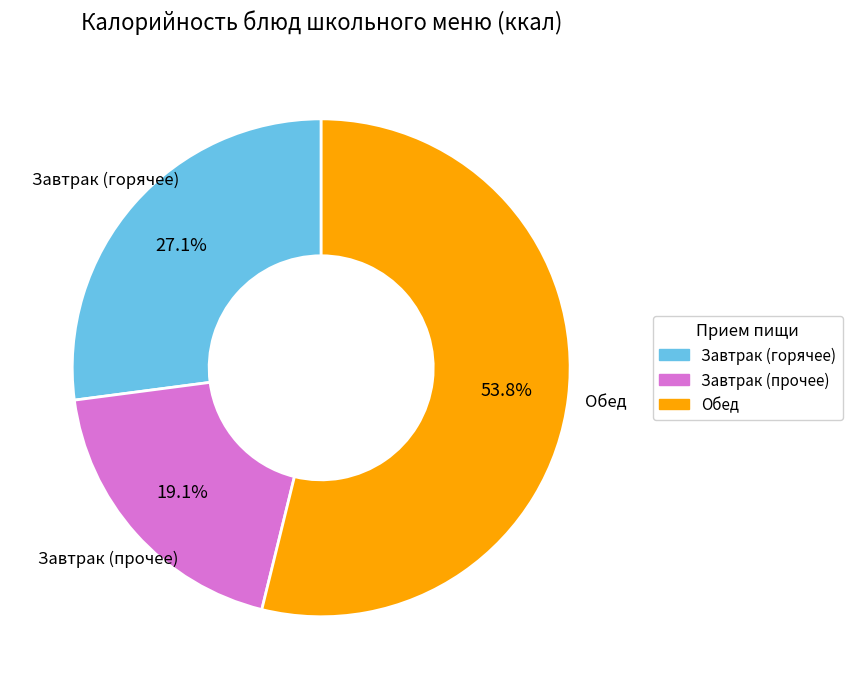

Does any single category account for the majority?

Yes